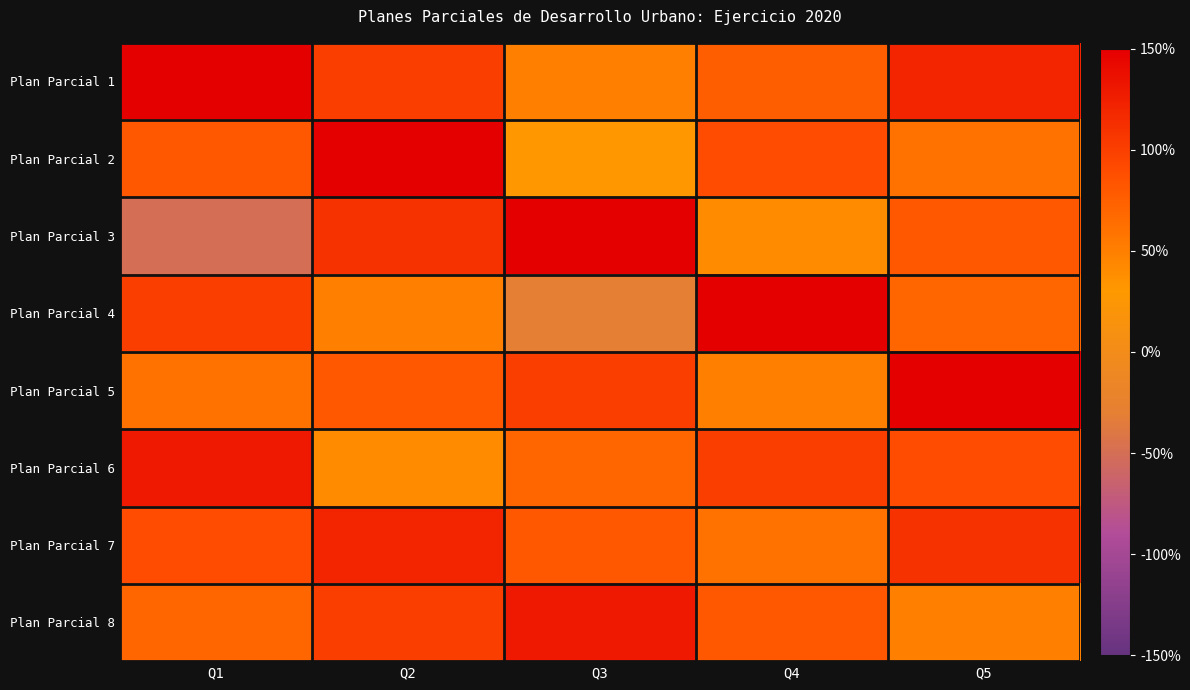

Rank the series by their maximum value, from highest to lowest.

Plan Parcial 1, Plan Parcial 2, Plan Parcial 3, Plan Parcial 4, Plan Parcial 5, Plan Parcial 6, Plan Parcial 8, Plan Parcial 7